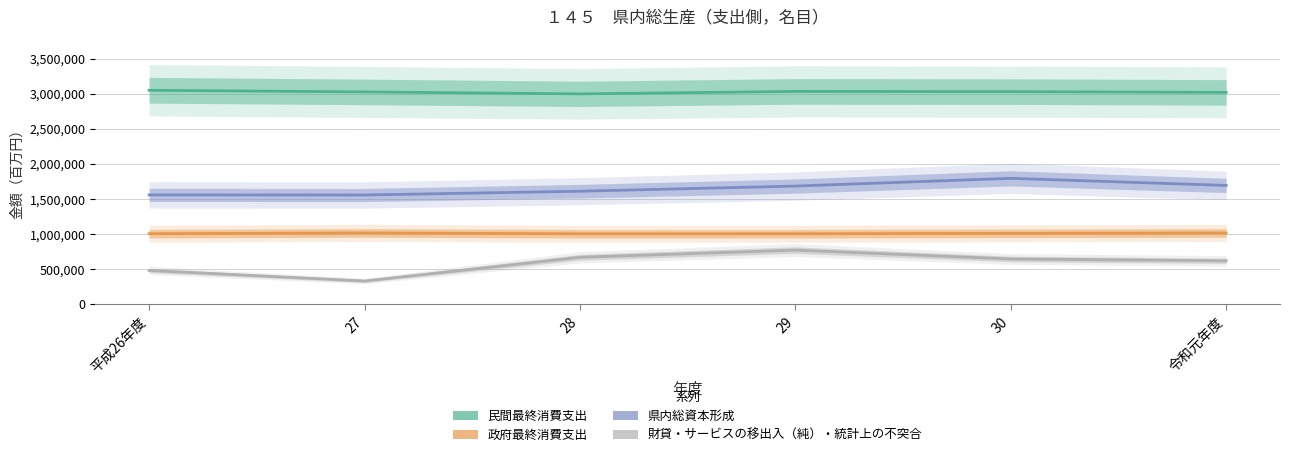

Is the value of 財貸・サービスの移出入（純）・統計上の不突合 at 27 greater than the value of 政府最終消費支出 at 平成26年度?

No